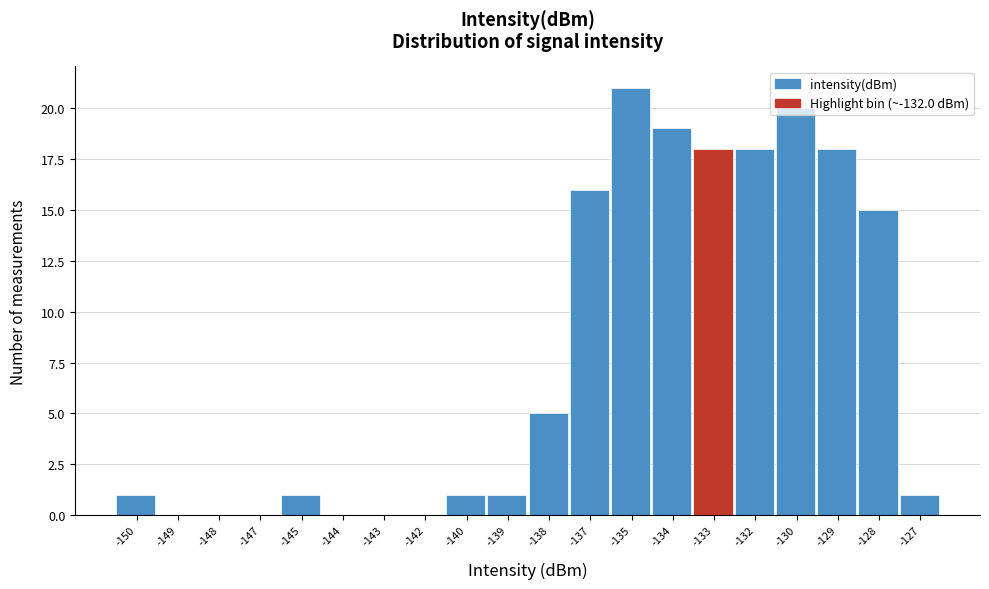

Which label corresponds to the largest value in the chart?

-135